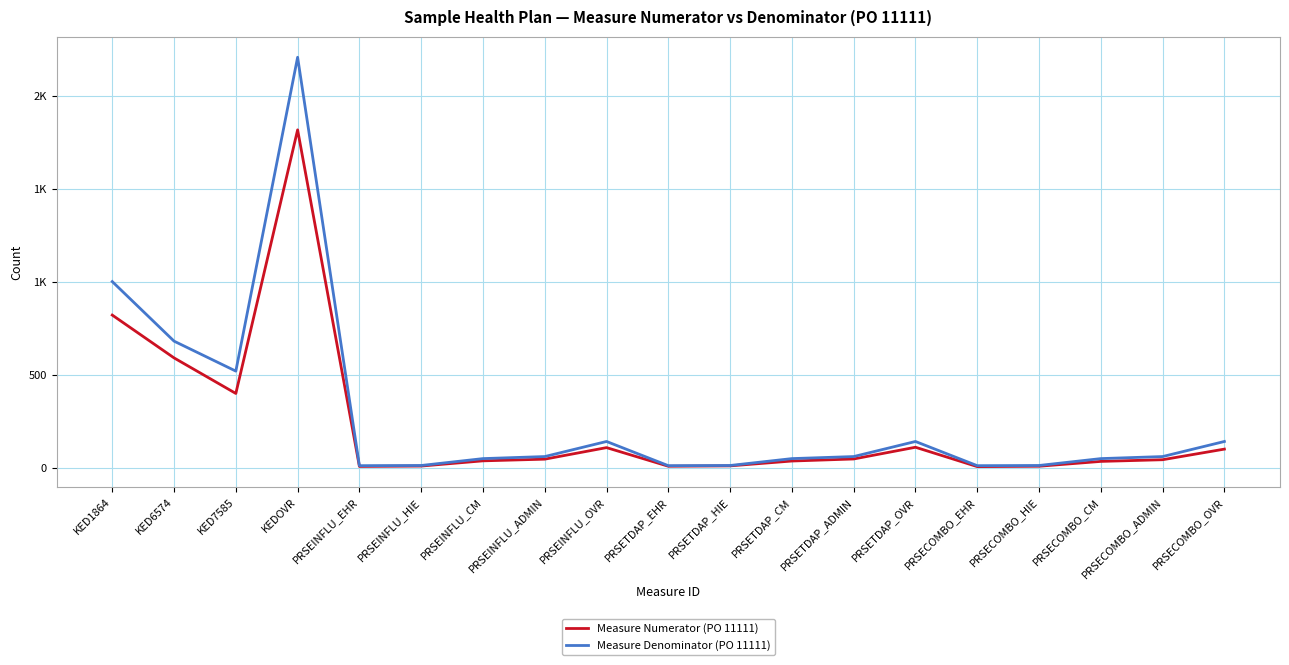

List the series in order of their overall mean, highest first.

Measure Denominator (PO 11111), Measure Numerator (PO 11111)